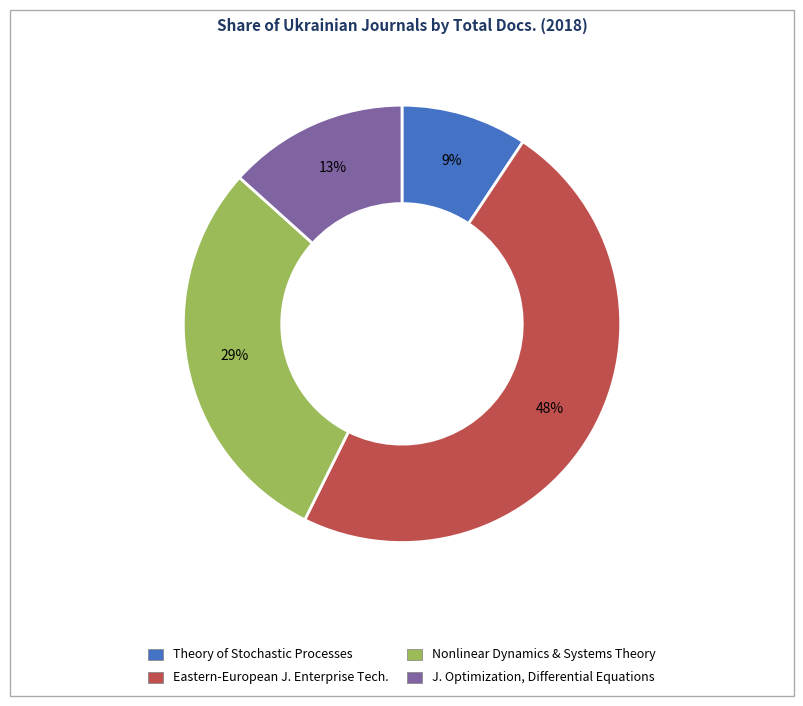

To the nearest percent, what is the difference between the largest and smallest slice percentages?

39%